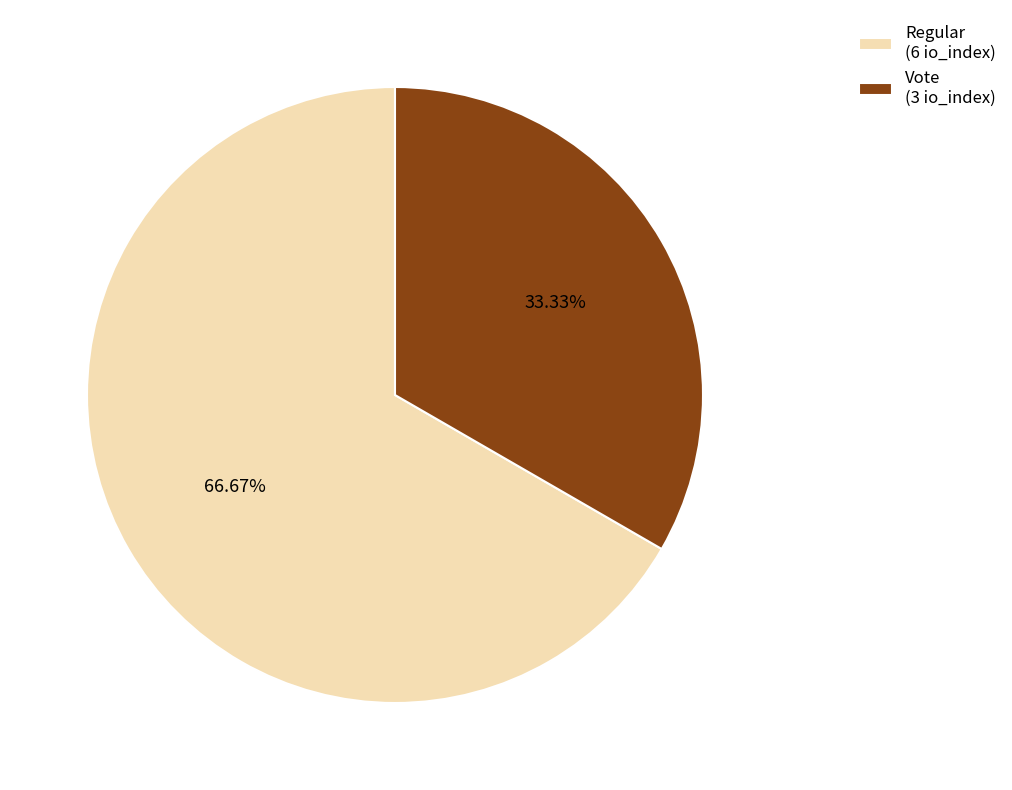

How much of the chart is everything except Regular?

33.3%